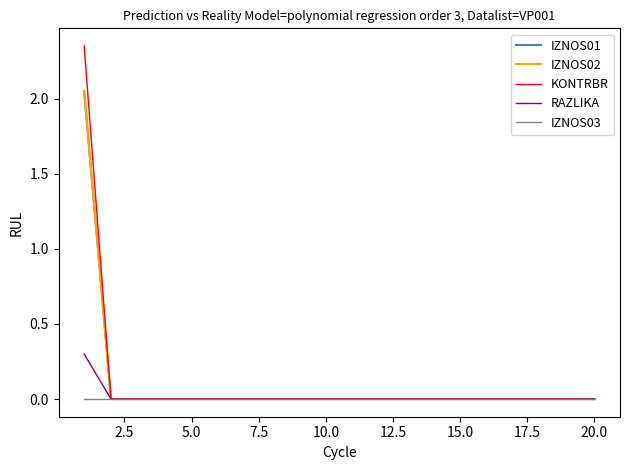

True or false: KONTRBR and IZNOS03 intersect in this chart.

False